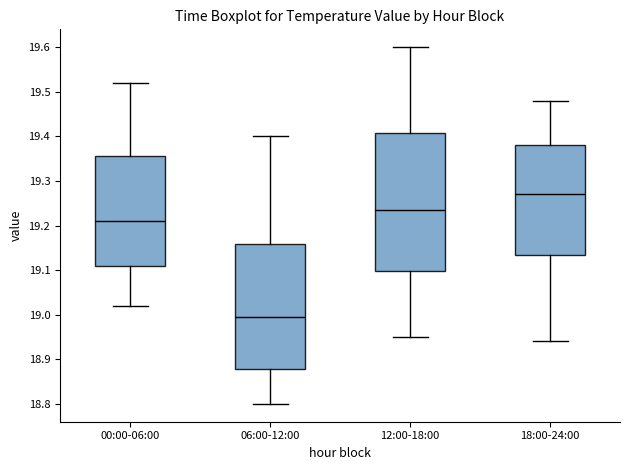

Where is the upper edge of the box for 06:00-12:00 on the y-axis? The values are not printed on the chart, so give them approximately, as read against the axis.

19.16